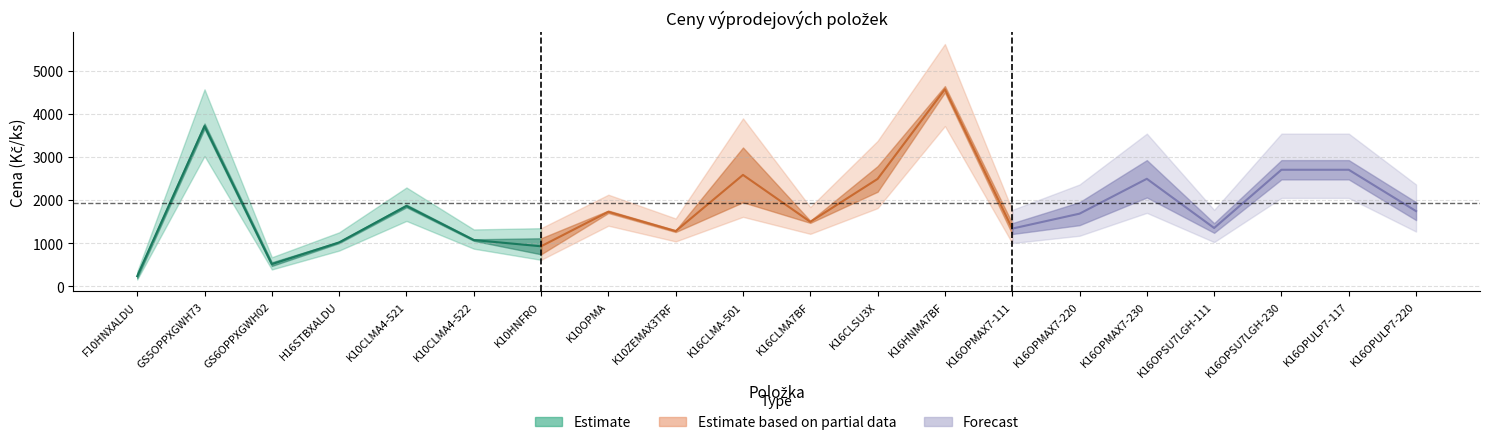

What position from the left is K10HNFRO?

7